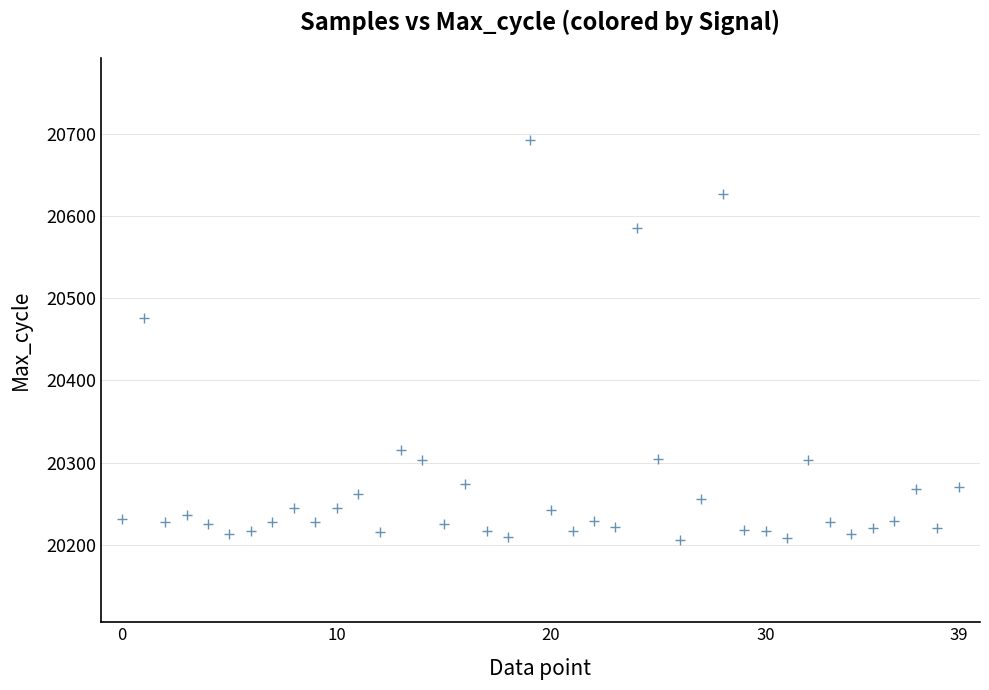

What Y value in the scatter plot is closest to 20449?

20476